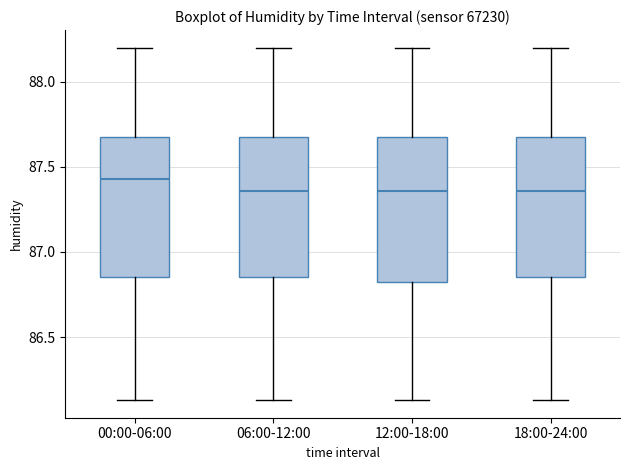

Reading left to right, transcribe this box plot: for each box, give where its median line is, the range the box spans, and where its two whiskers end, as read against the y-axis. The values are not printed on the chart, so give them approximately, as read against the axis.

00:00-06:00: median 87.45, box 86.85 to 87.70, whiskers 86.15 to 88.20
06:00-12:00: median 87.35, box 86.85 to 87.70, whiskers 86.15 to 88.20
12:00-18:00: median 87.35, box 86.85 to 87.70, whiskers 86.15 to 88.20
18:00-24:00: median 87.35, box 86.85 to 87.70, whiskers 86.15 to 88.20